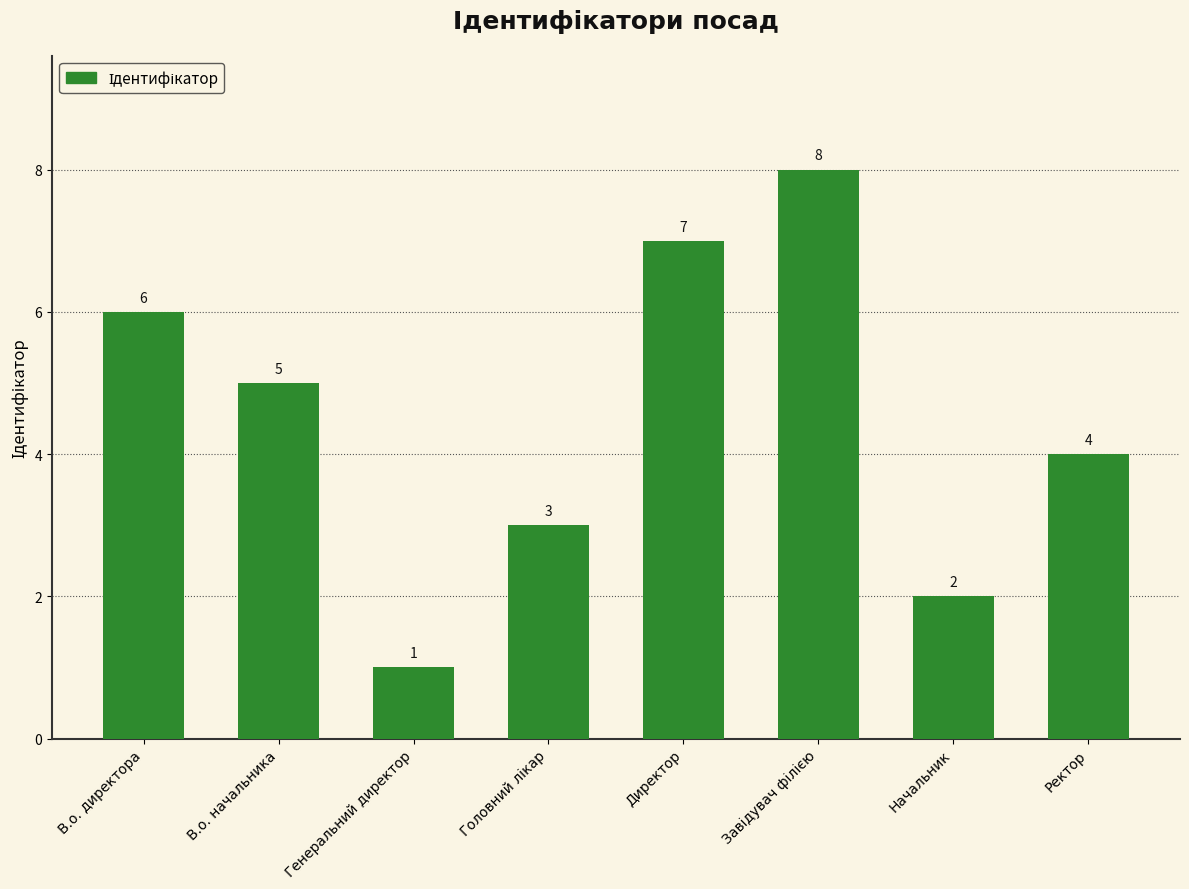

What is the greatest value displayed?

8